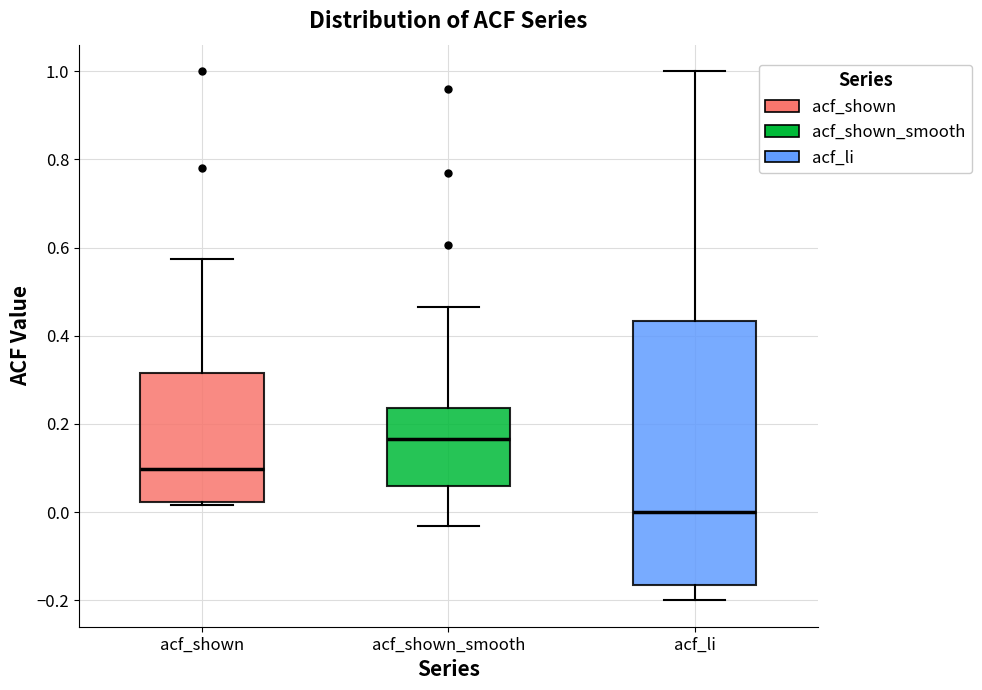

Which box's median line is the lowest?

acf_li